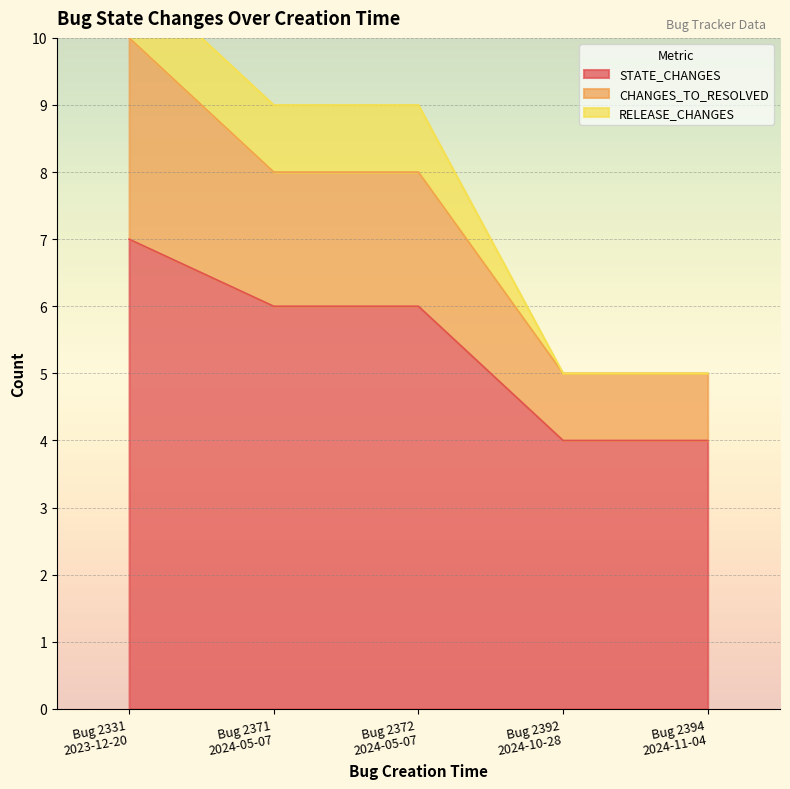

What is the highest value of the STATE_CHANGES series?

7